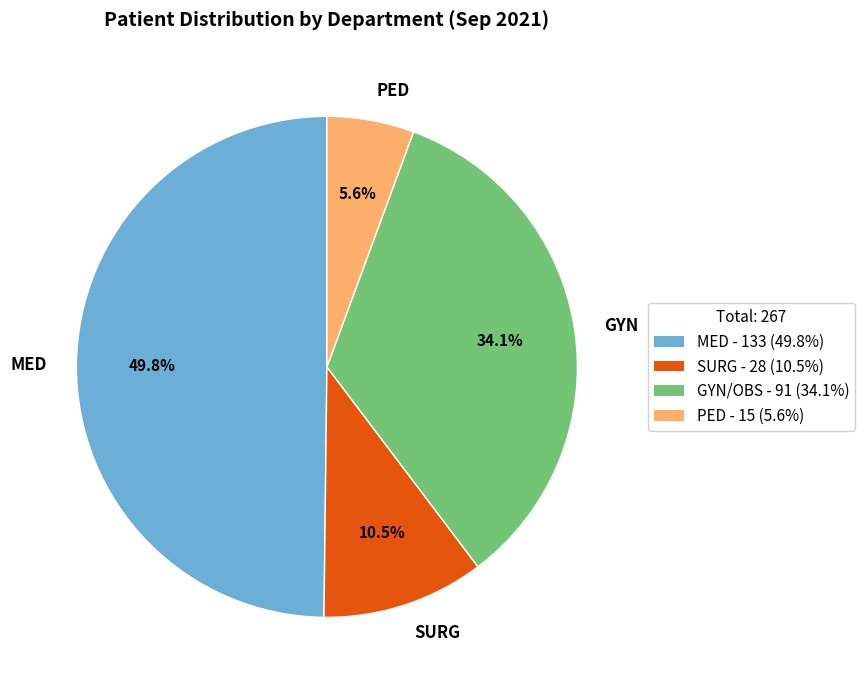

To the nearest percent, what is the difference between the largest and smallest slice percentages?

44%